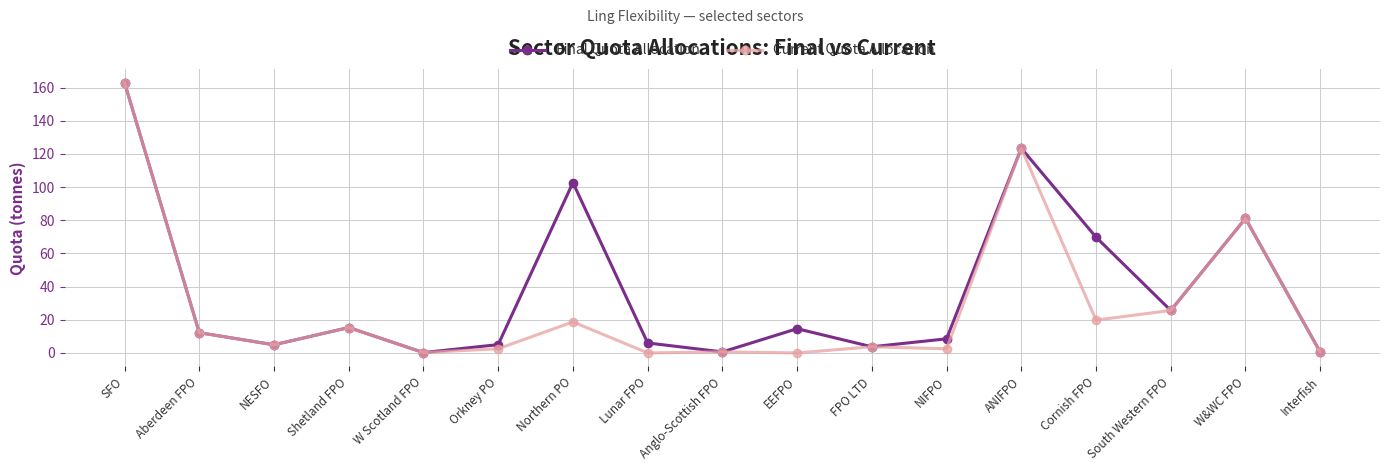

Rank the series at Lunar FPO from highest to lowest value.

Final Quota Allocation, Current Quota Allocation